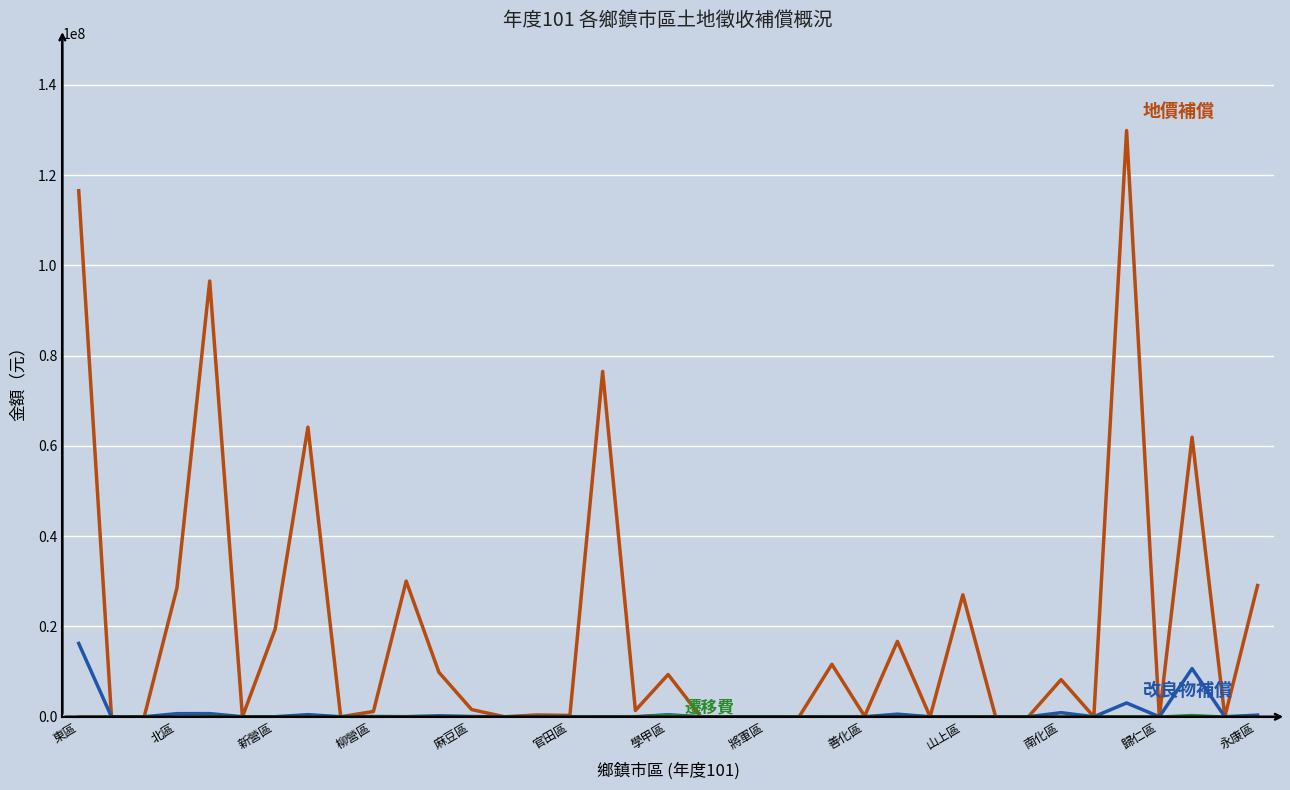

What is the maximum value shown in the chart?

129859552